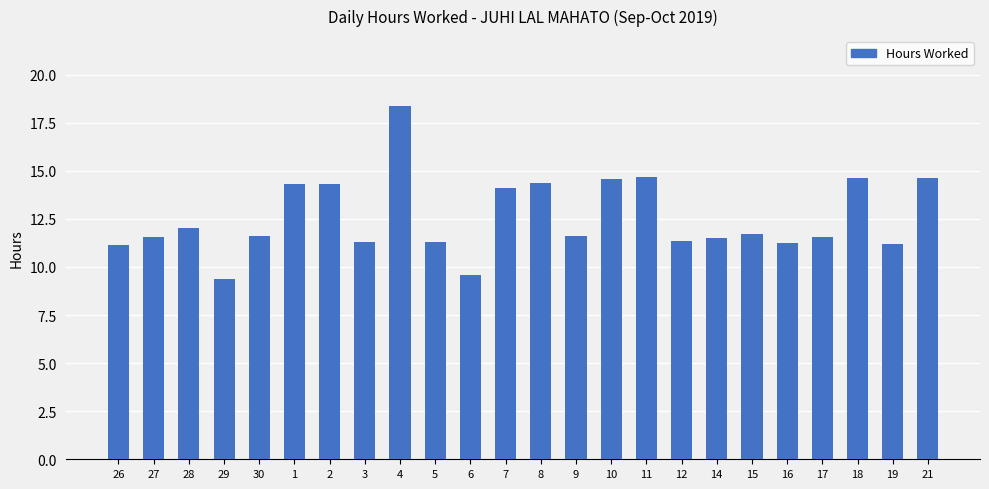

Count the number of data series in this chart.

1